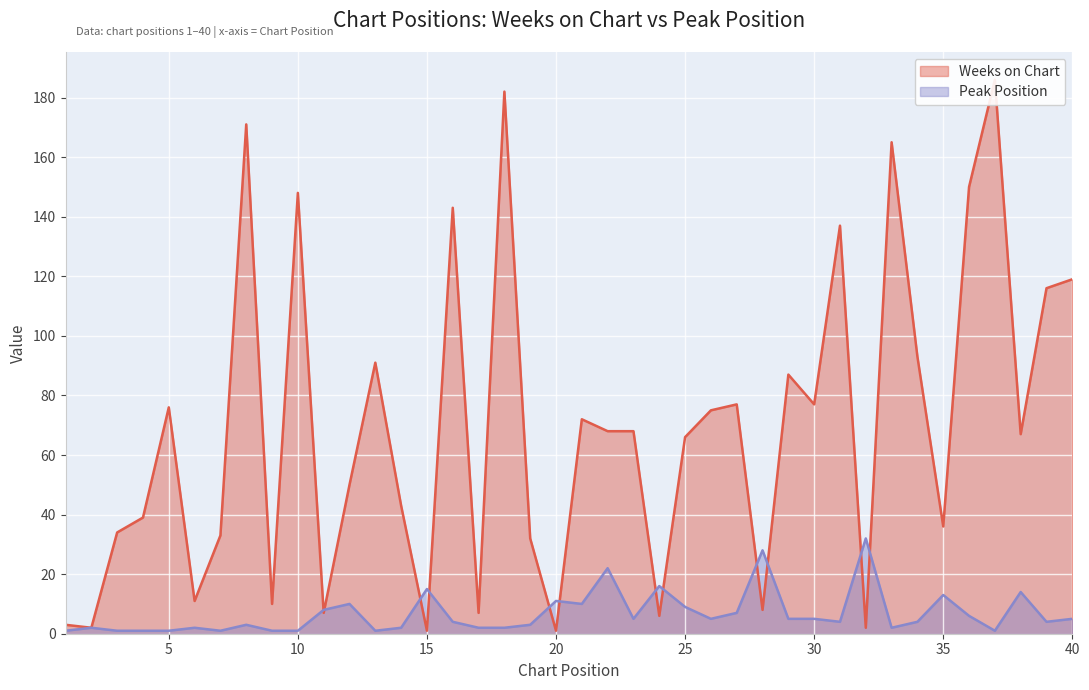

Does the chart display data point markers on the line(s)?

No